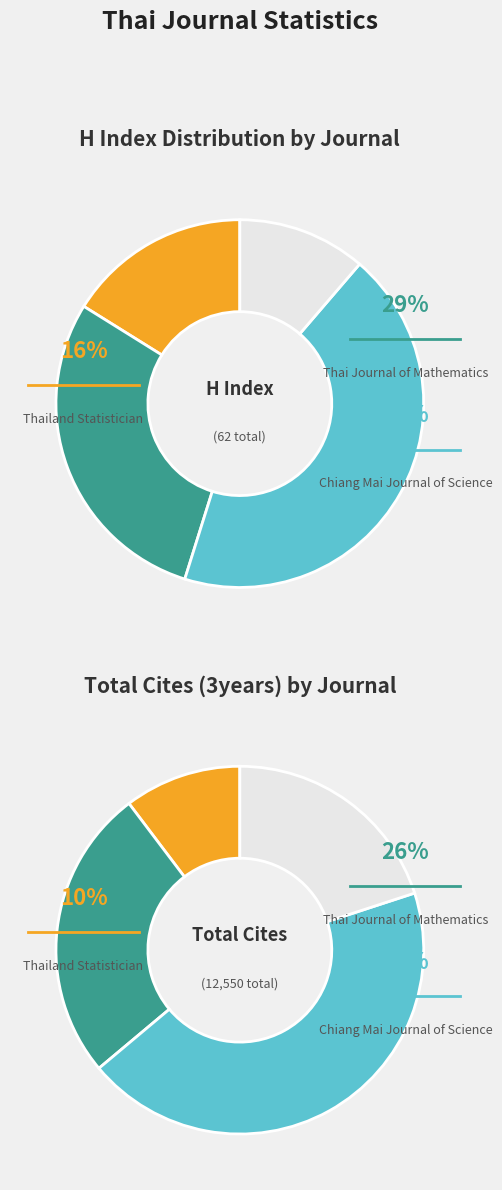

To the nearest percent, what is the difference between the Total Docs. (3years) and H index slice percentages?

5%